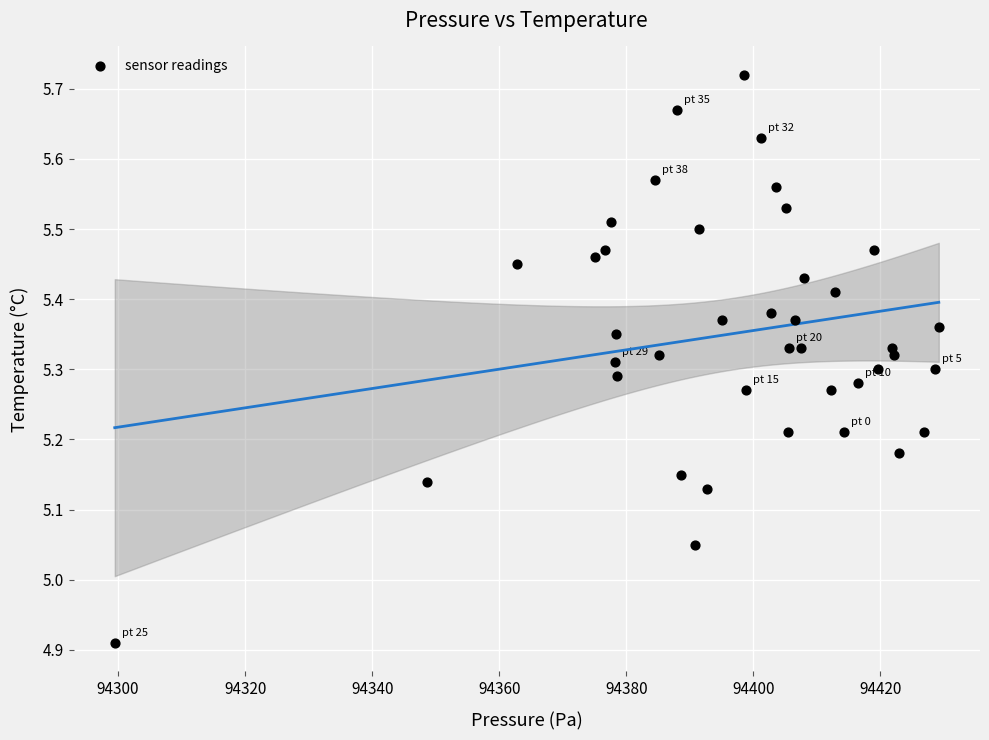

What is the range of X values (max minus min)?

129.7